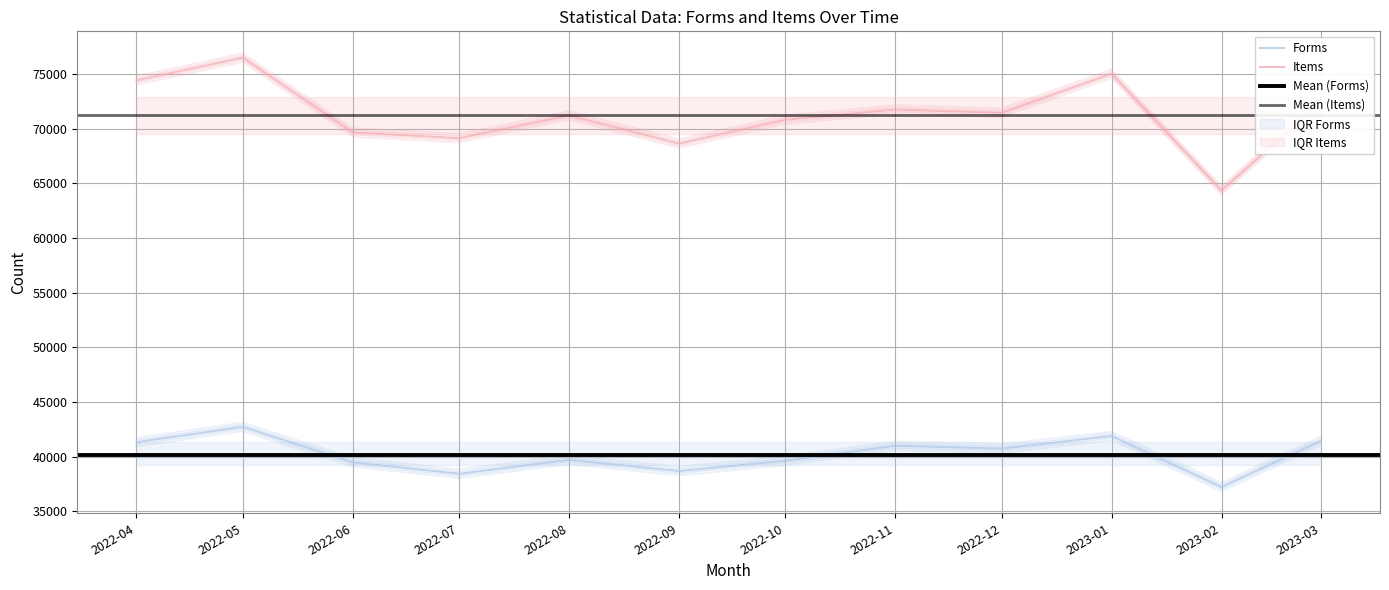

What is the difference between the maximum and second lowest values in the Items series?

7869